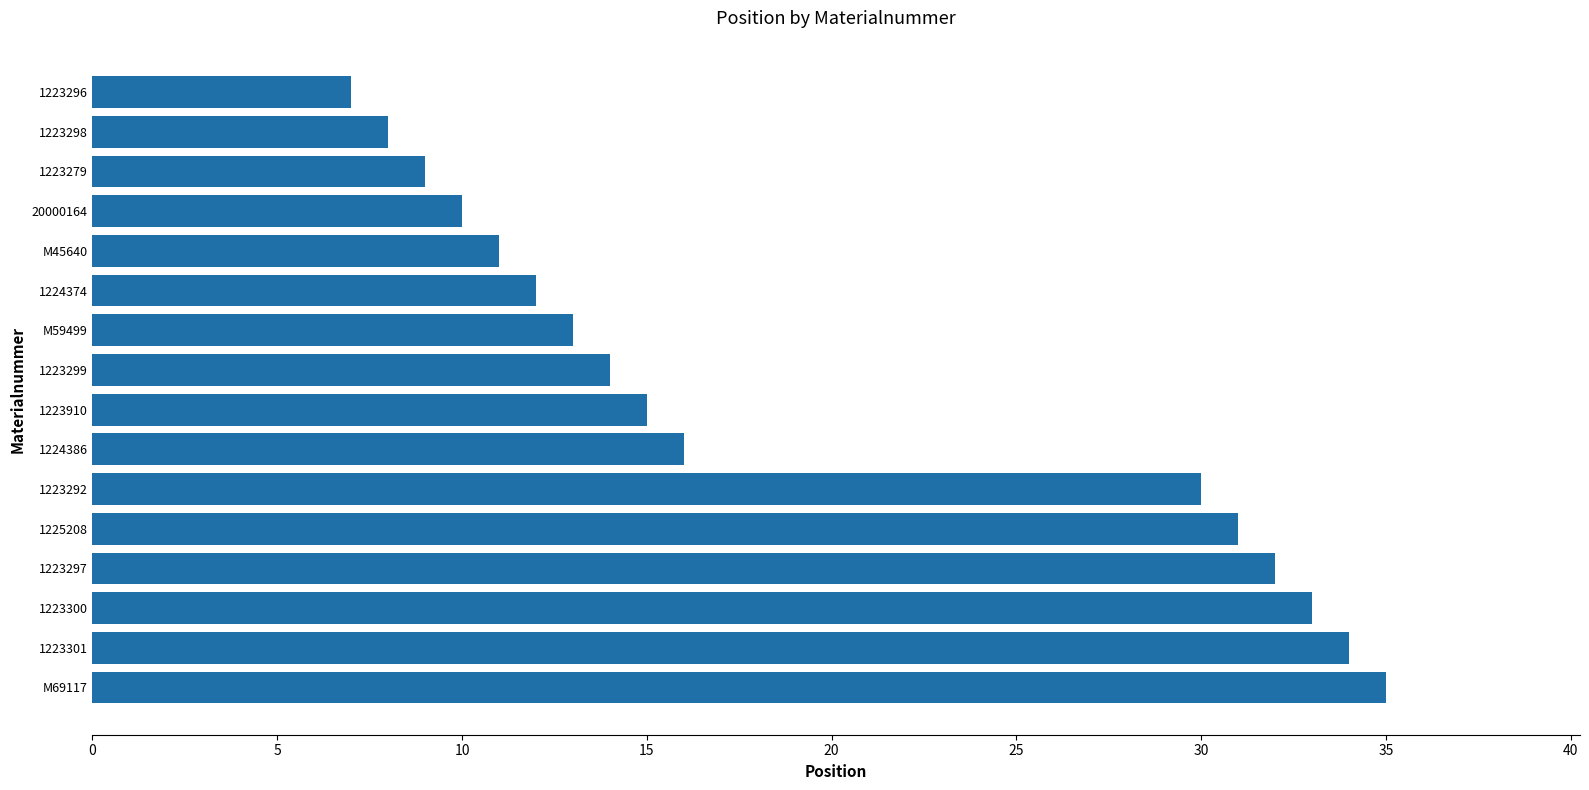

Between 1223301 and 1225208, which is larger?

1223301